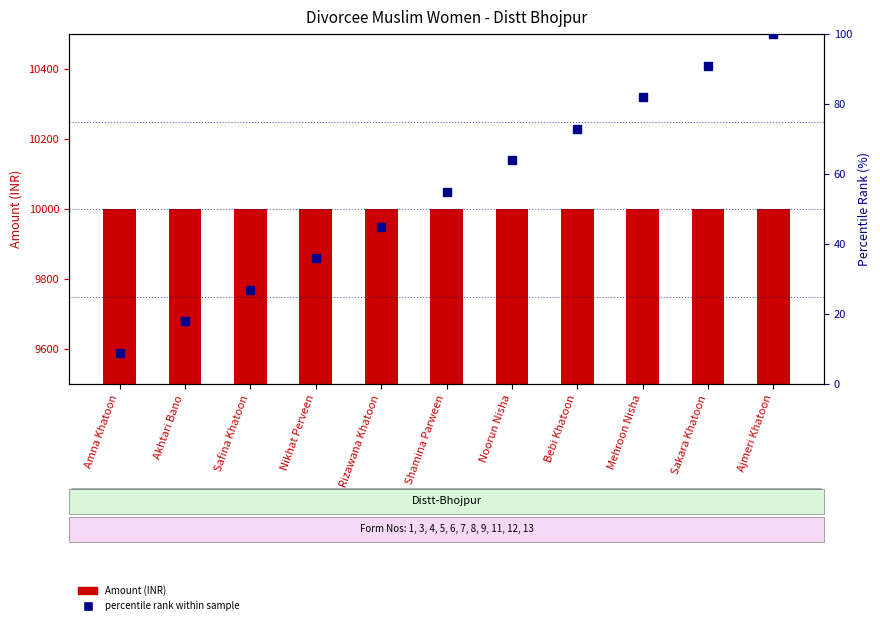

What is the total value across all series at Ajmeri Khatoon?

10100